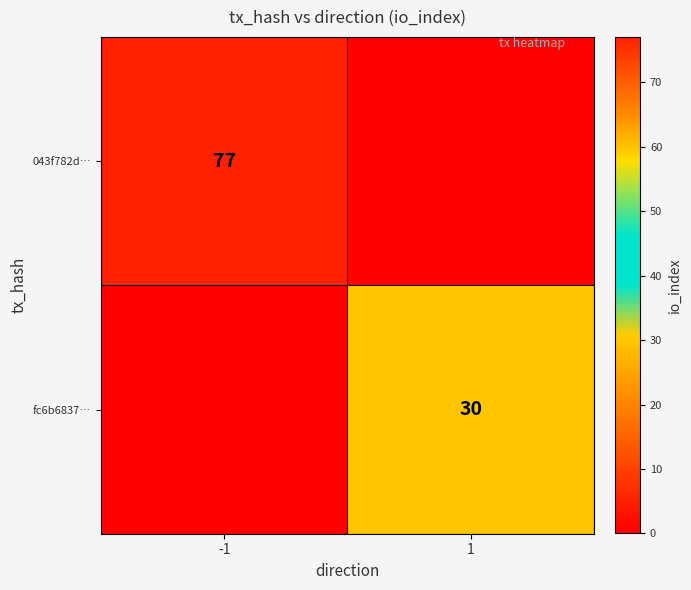

Which has a higher value, -1 or 1?

-1